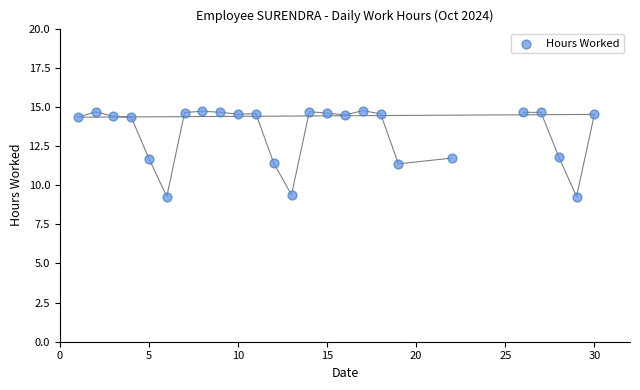

What is the range of Y values (max minus min)?

5.5